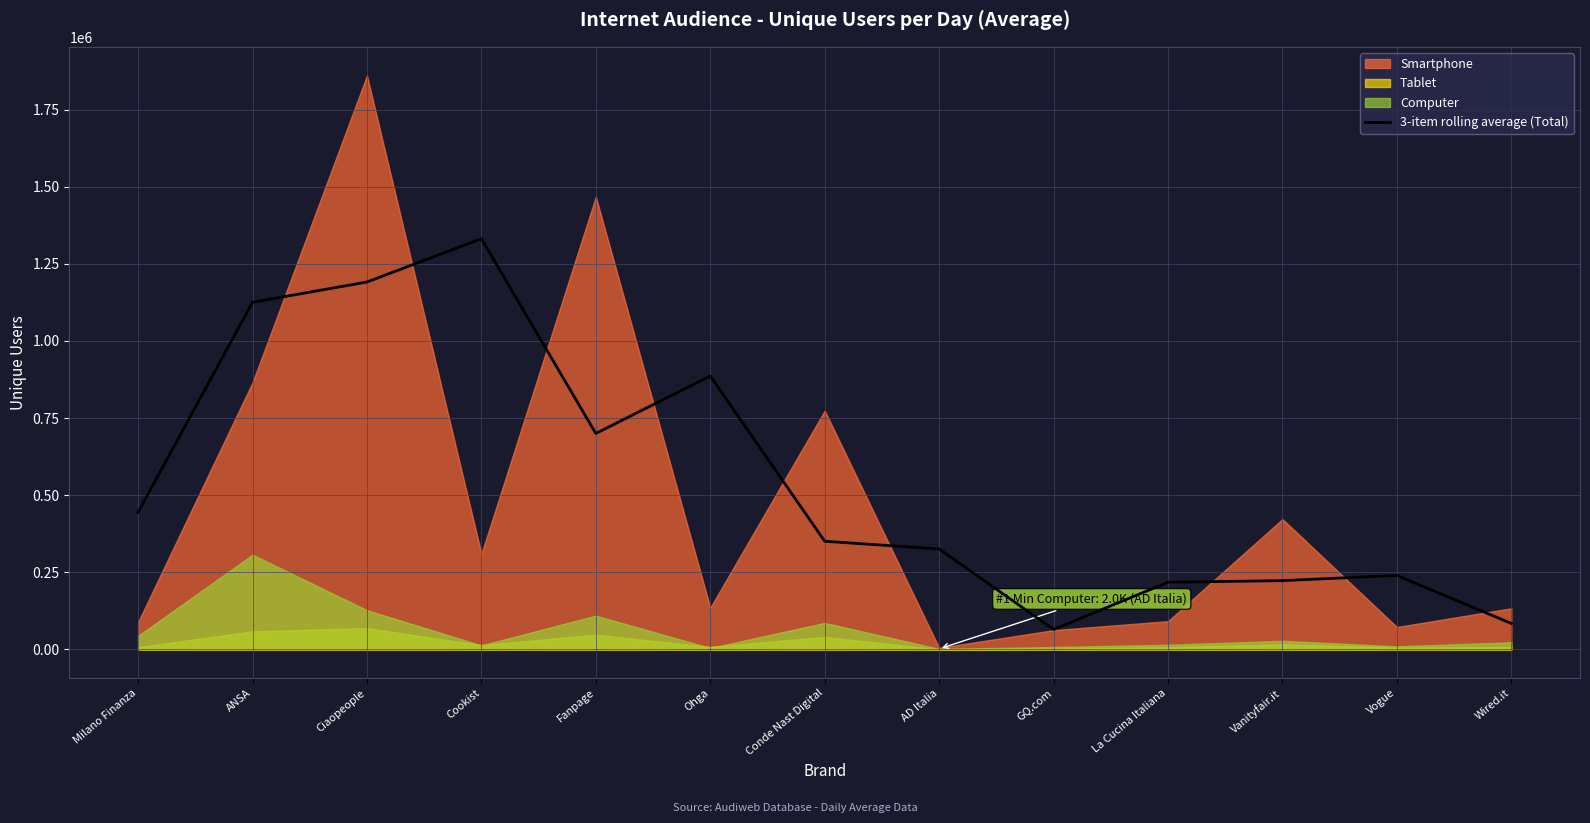

What is the label of the 11th point from the left?

Vanityfair.it